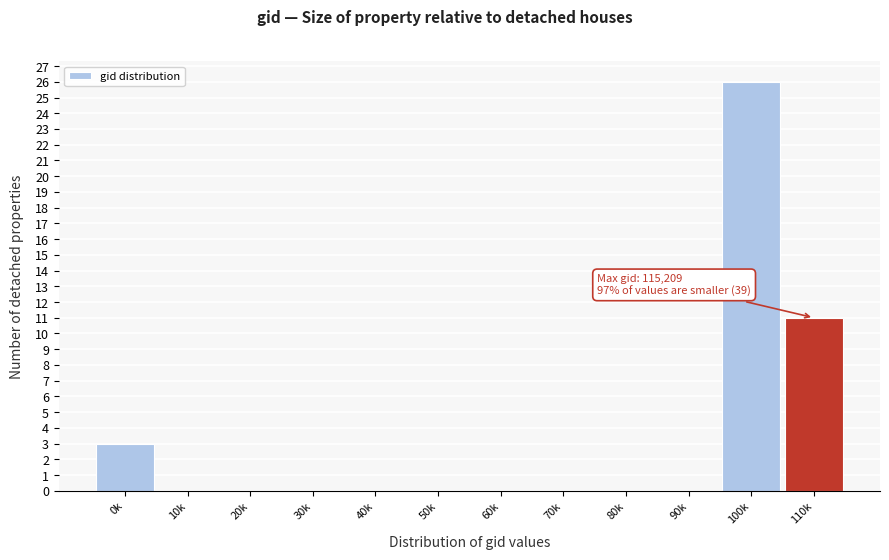

Reading left to right, transcribe all the data shown in this chart.

0k=3	10k=0	20k=0	30k=0	40k=0	50k=0	60k=0	70k=0	80k=0	90k=0	100k=26	110k=11